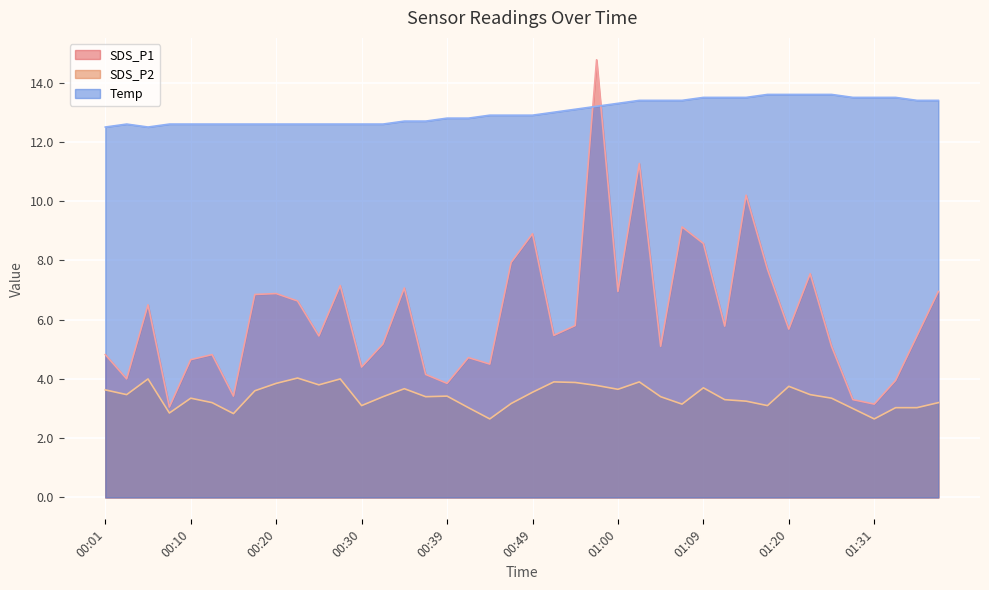

At which category is the sum across all series the highest?

00:57